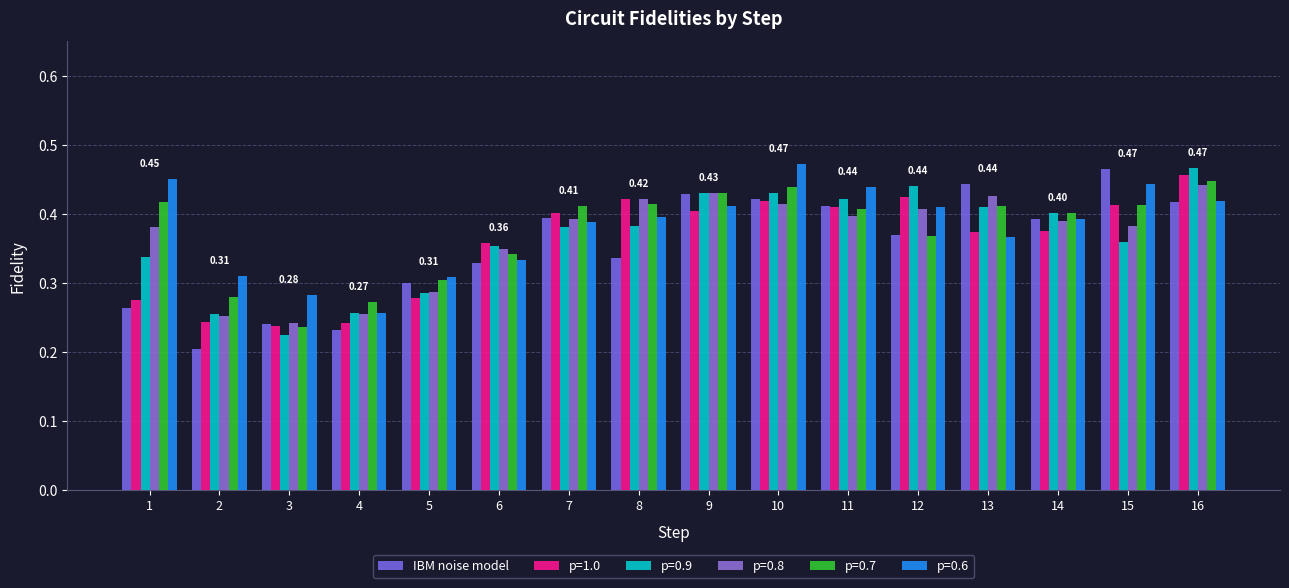

How many bars are there in total?

96